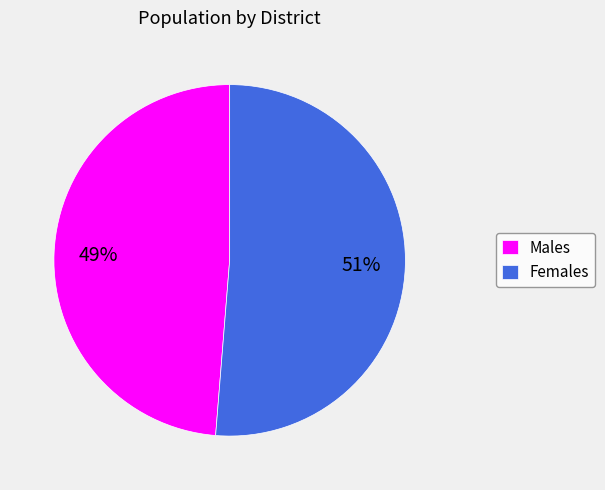

Do Males and Females together represent more than half of the pie?

Yes